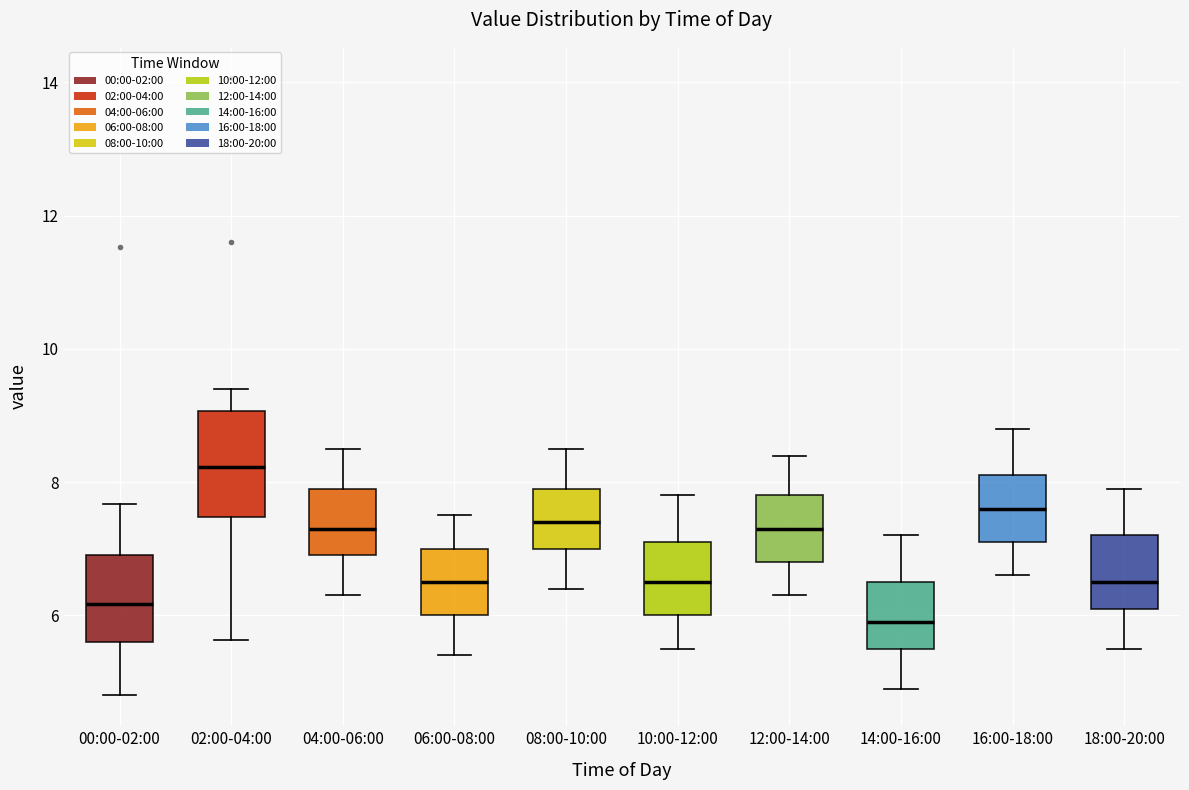

Comparing the boxes themselves (not the whiskers), which one is the tallest?

02:00-04:00